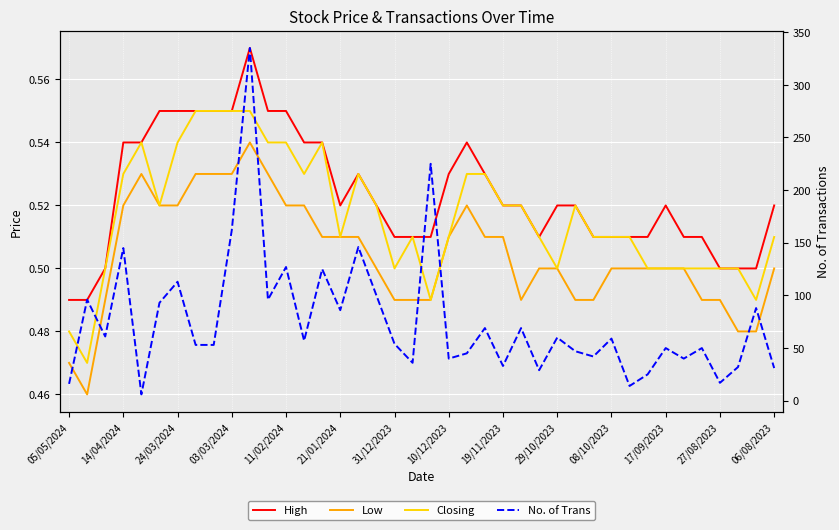

Does the chart display data point markers on the line(s)?

No